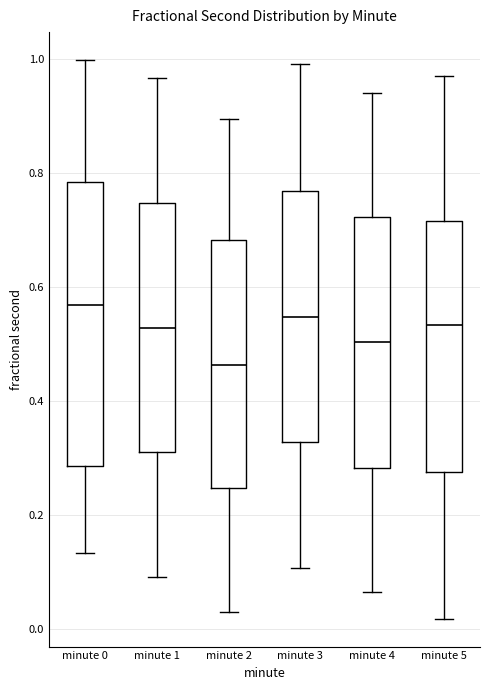

Comparing the boxes themselves (not the whiskers), which one is the tallest?

minute 0